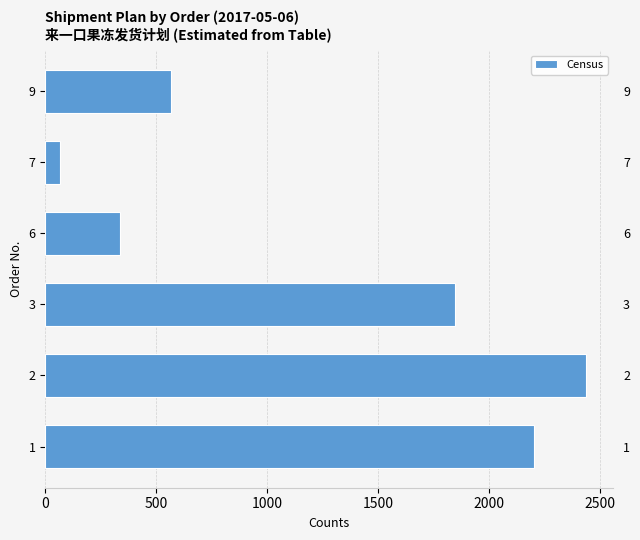

Count the number of values greater than 1847.

2